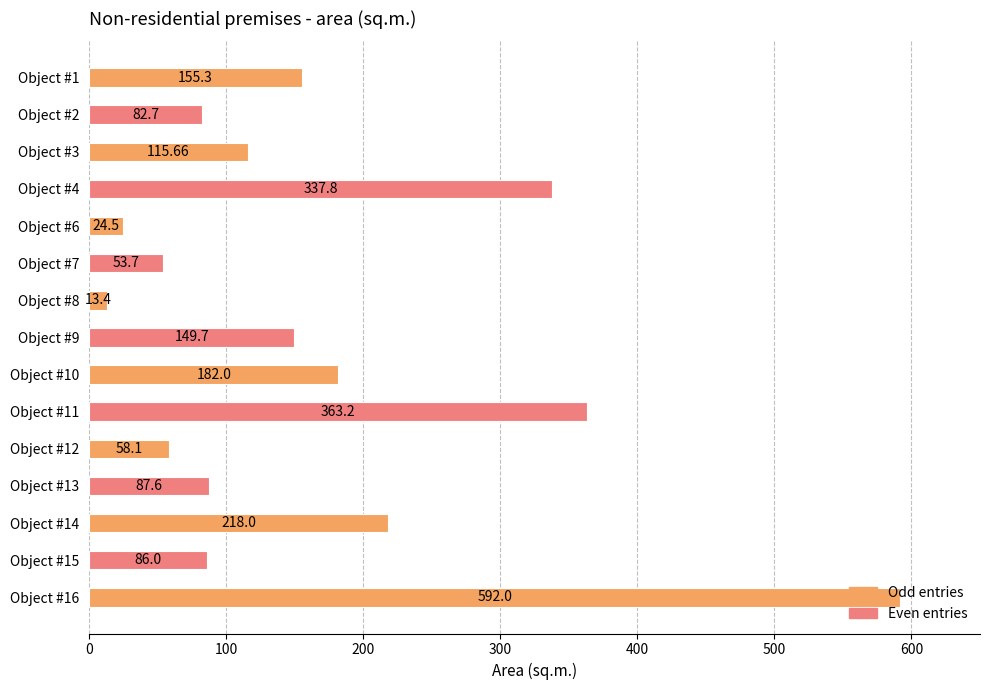

What is the ratio of the value at Object #16 to the value at Object #11?

1.6